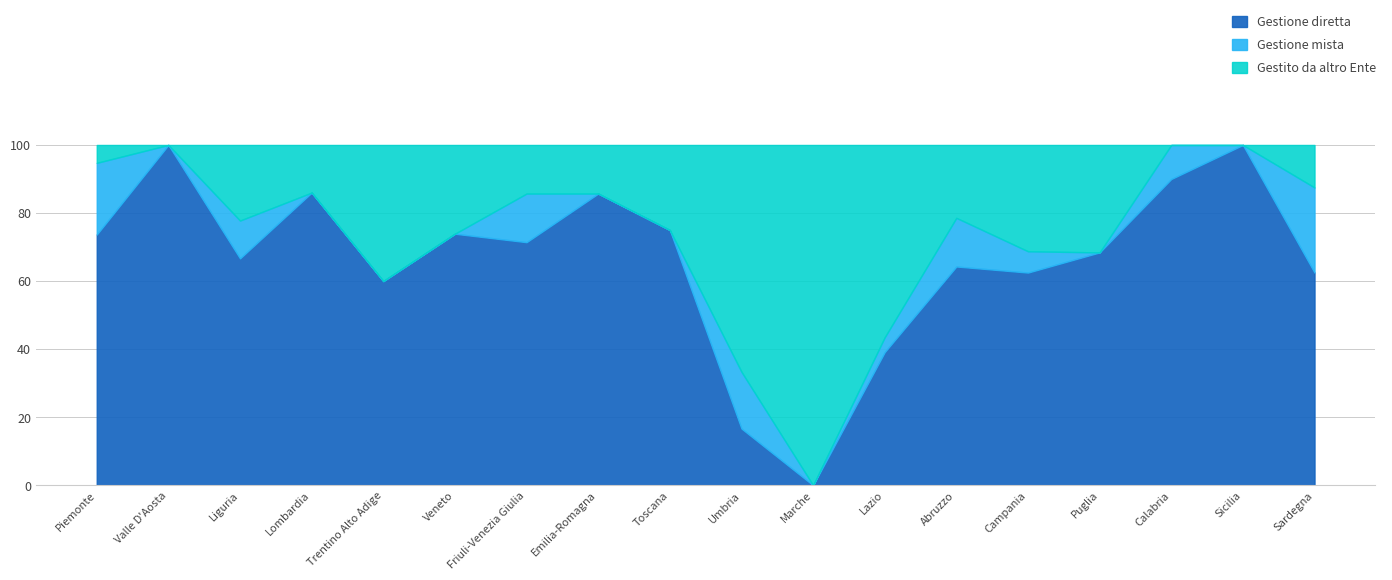

How many interior local peaks does the Gestito da altro Ente series have?

4